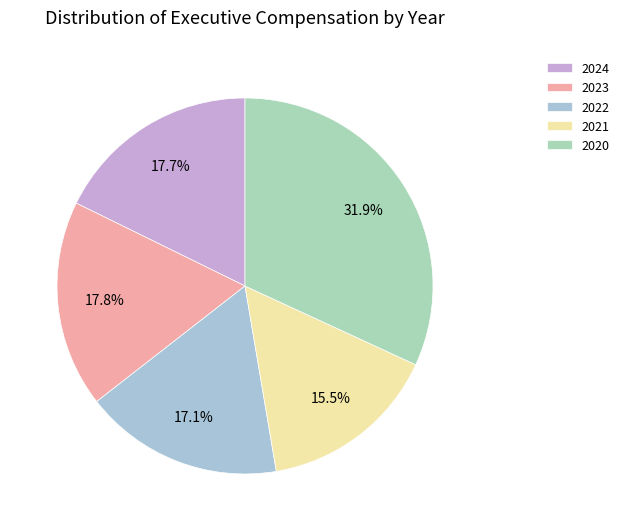

Is the sum of 2022 and 2023 greater than half?

No